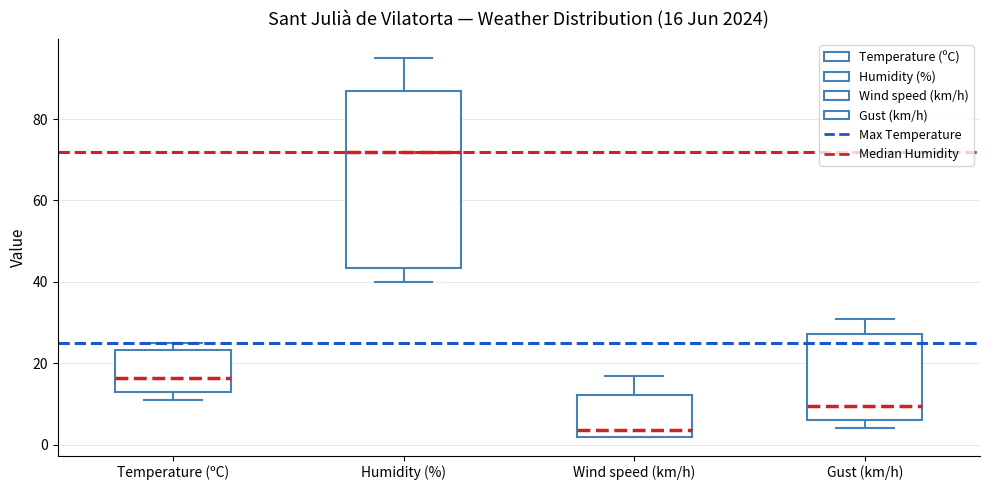

Comparing the boxes themselves (not the whiskers), which one is the tallest?

Humidity (%)